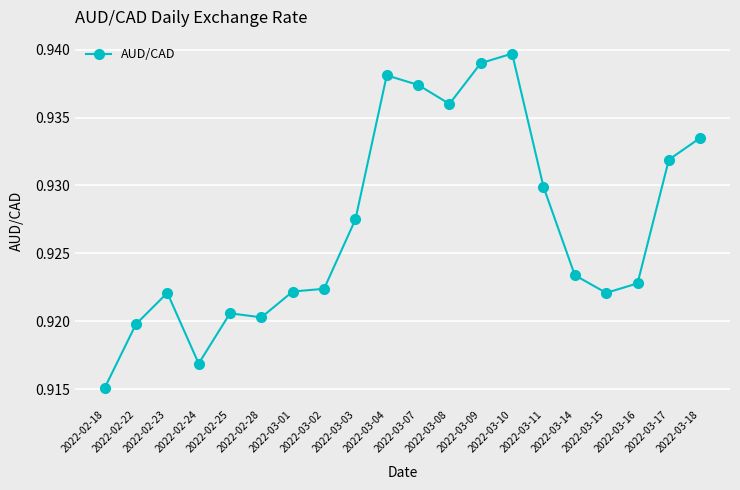

How many data points does each series have?

20